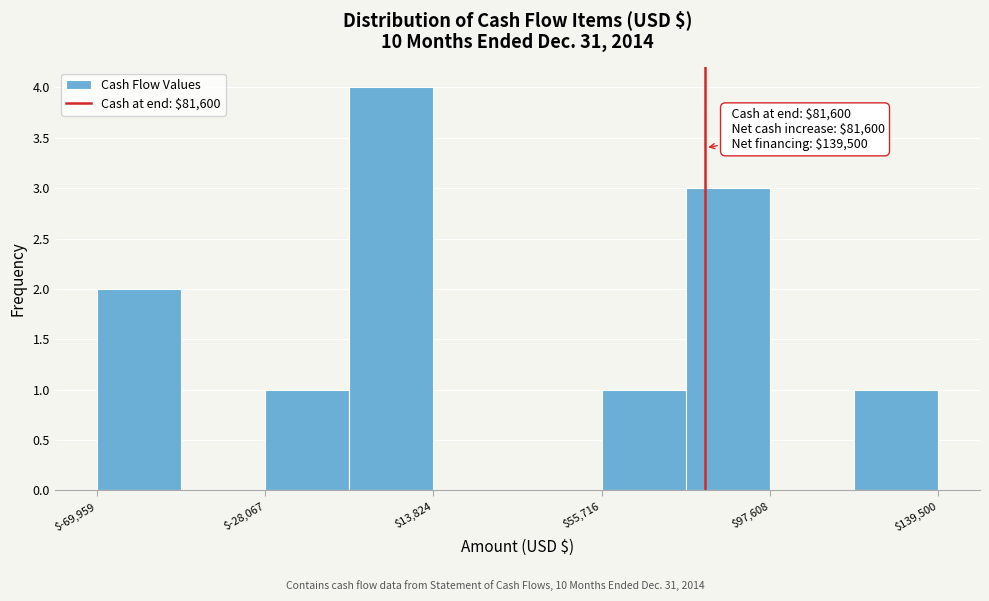

Which range on the x-axis has the tallest bar?

-5000 to 15000